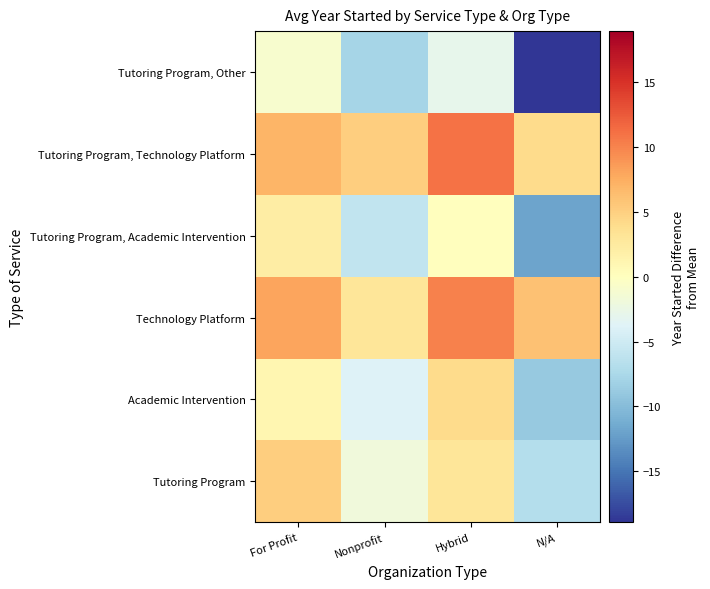

Reading left to right, what are all the values shown in this chart?

Tutoring Program: For Profit=5.1	Nonprofit=-1.9	Hybrid=3.1	N/A=-6.9
Academic Intervention: For Profit=1.1	Nonprofit=-3.9	Hybrid=4.1	N/A=-8.9
Technology Platform: For Profit=8.1	Nonprofit=3.1	Hybrid=10.1	N/A=6.1
Tutoring Program, Academic Intervention: For Profit=2.1	Nonprofit=-5.9	Hybrid=0.1	N/A=-11.9
Tutoring Program, Technology Platform: For Profit=7.1	Nonprofit=5.1	Hybrid=11.1	N/A=4.1
Tutoring Program, Other: For Profit=-0.9	Nonprofit=-7.9	Hybrid=-2.9	N/A=-18.9